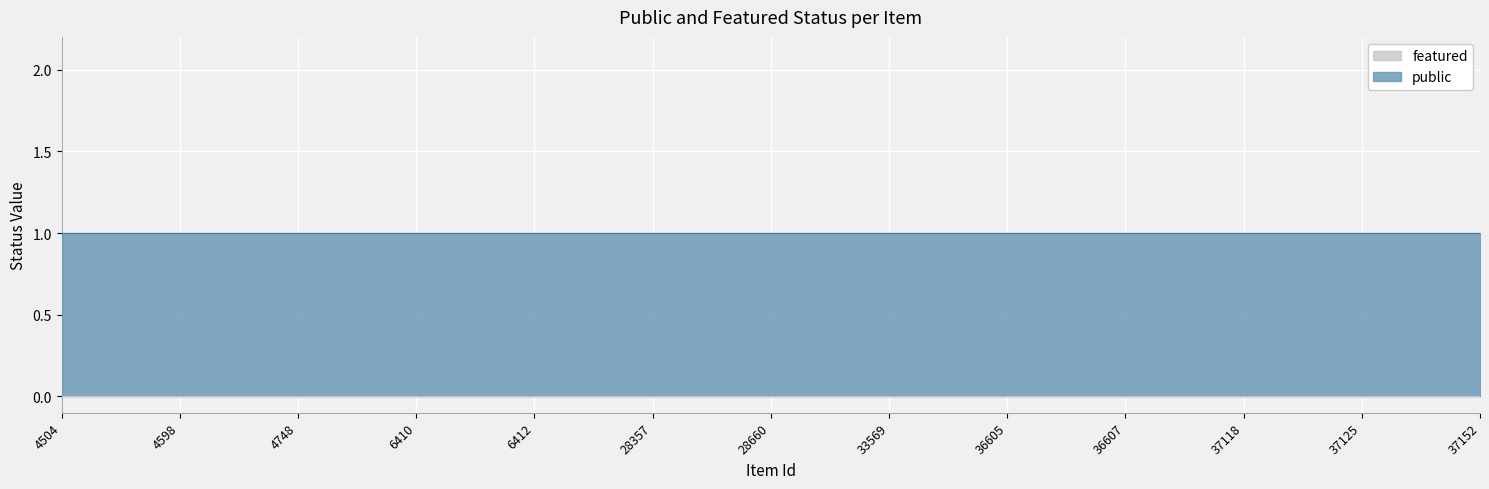

True or false: public and featured cross at least once.

False